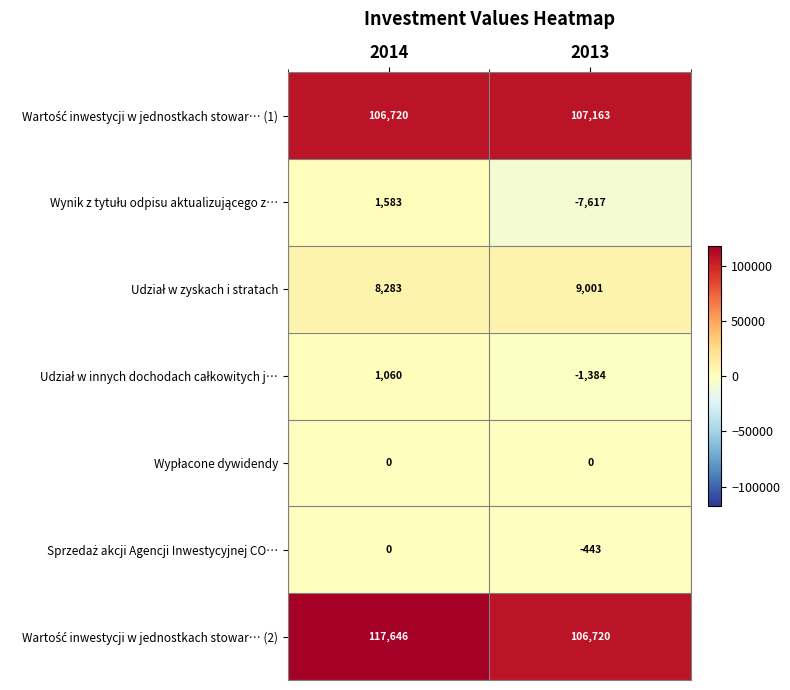

At which category does the chart reach its peak across all series?

2014